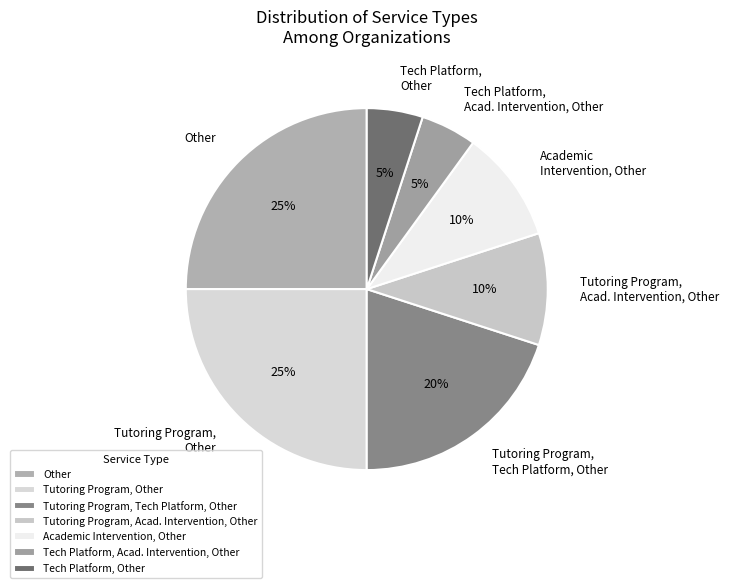

Does Tech Platform, Acad. Intervention, Other represent more than half of the total?

No